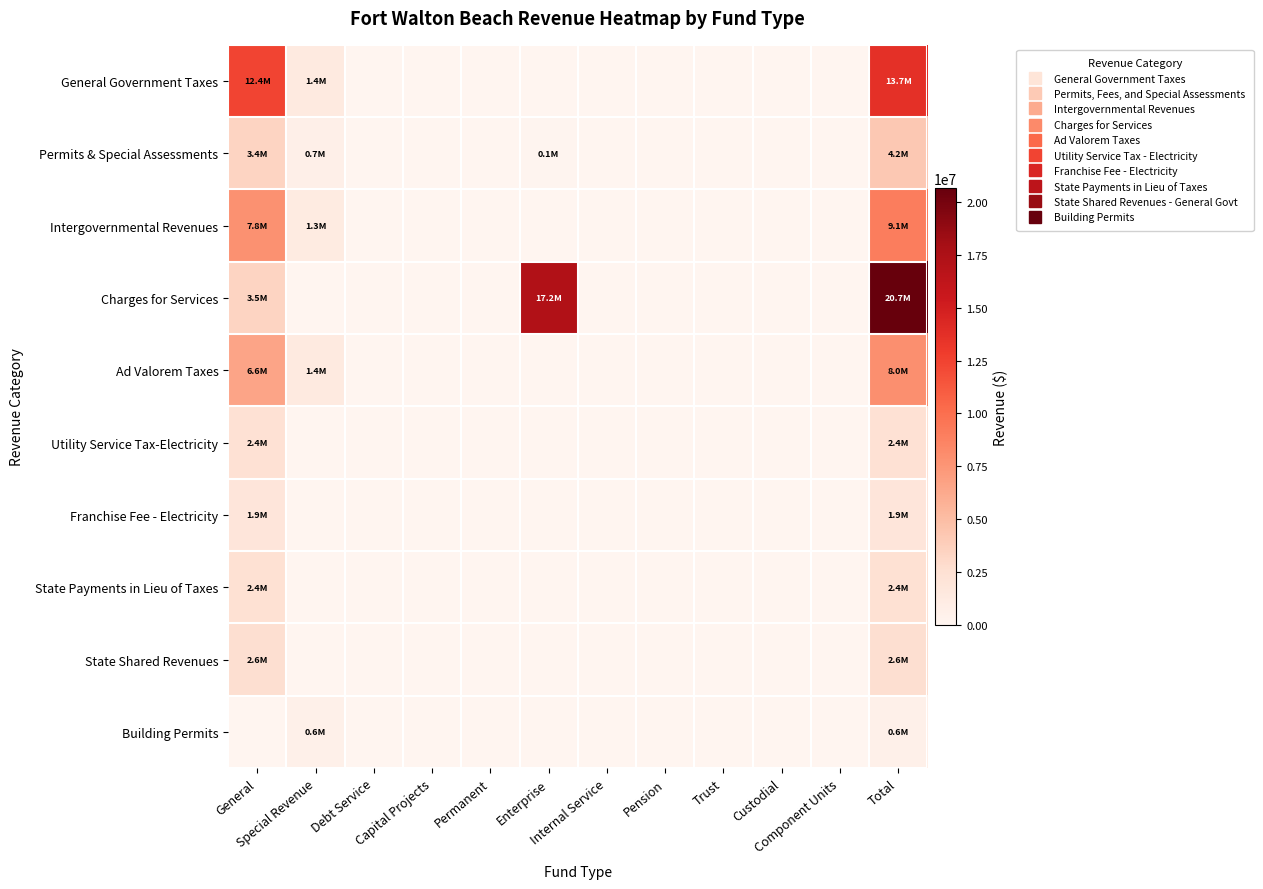

Which label corresponds to the largest value in the chart?

Total